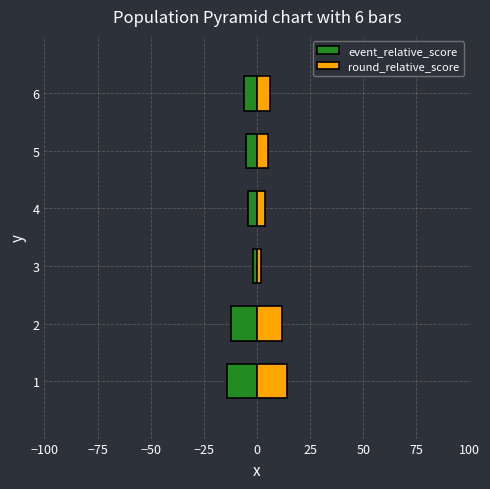

How many data points does each series have?

6